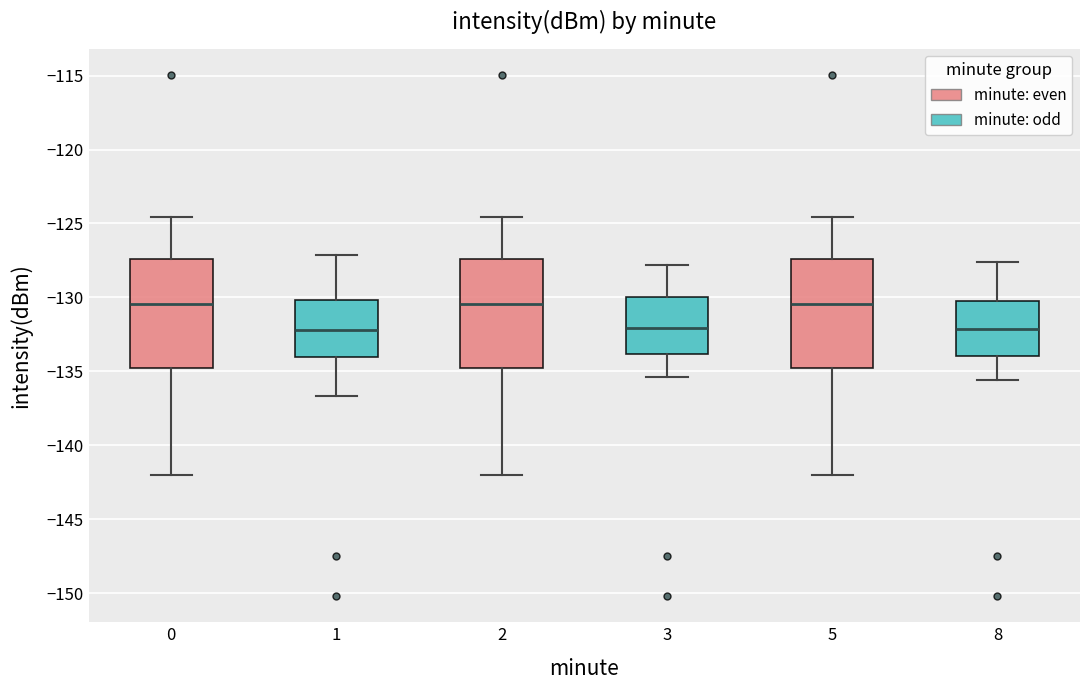

Where is the lower edge of the box at x = 1 on the y-axis? The values are not printed on the chart, so give them approximately, as read against the axis.

-134.0